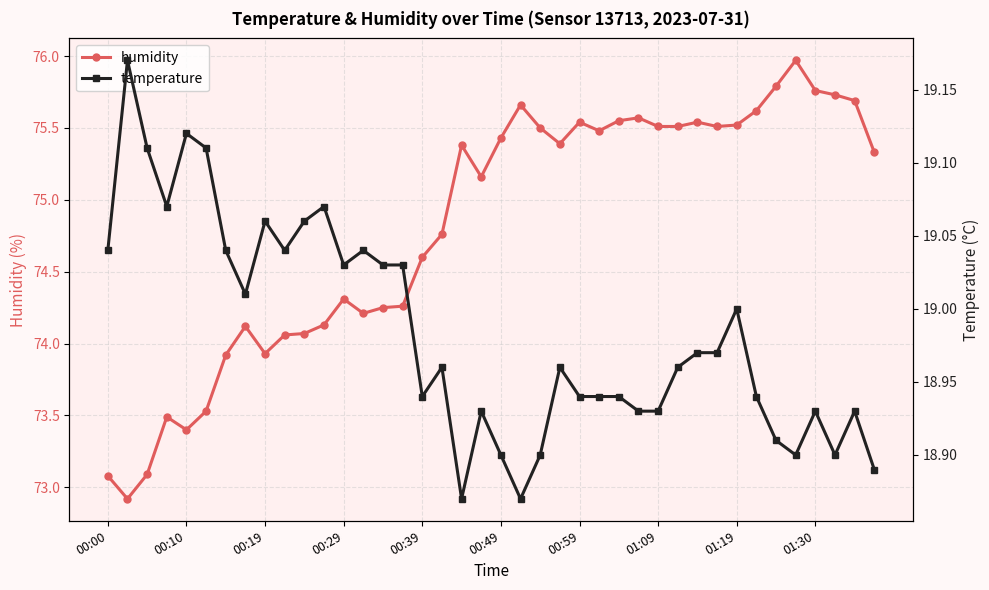

True or false: humidity and temperature intersect in this chart.

False